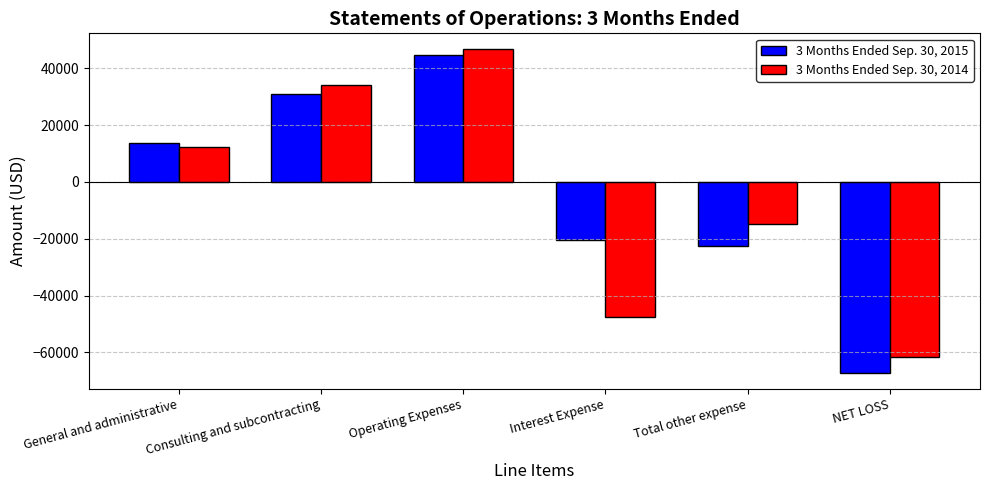

How many distinct data groups are displayed?

2